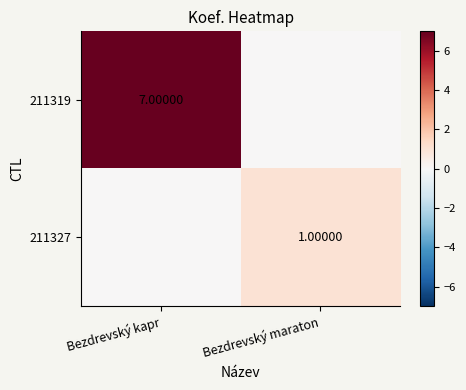

What is the spread (max minus min) of values at Bezdrevský maraton?

1